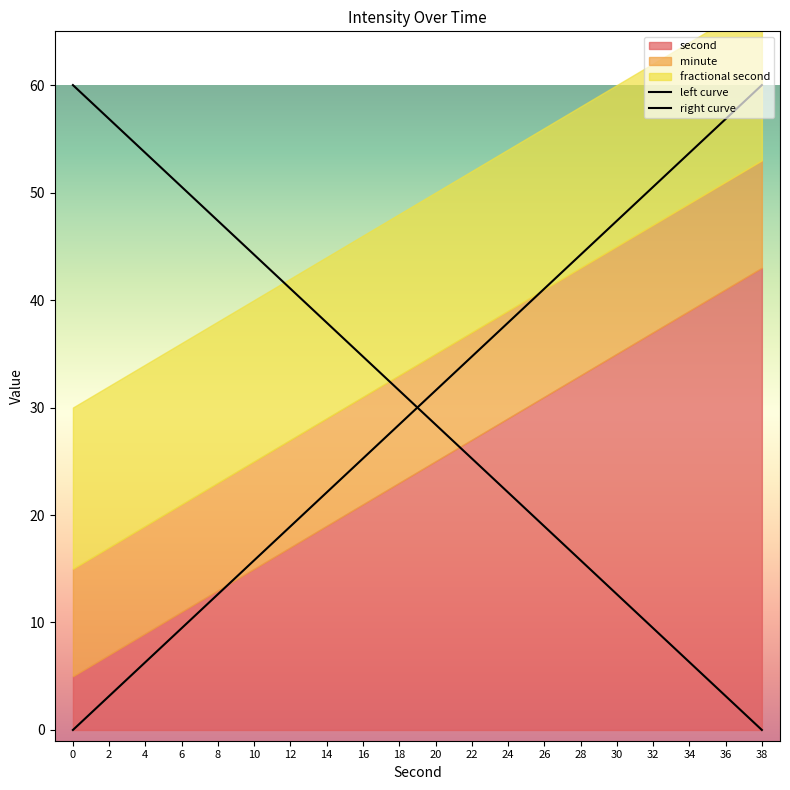

What is the approximate value of right curve at 2?

3.2